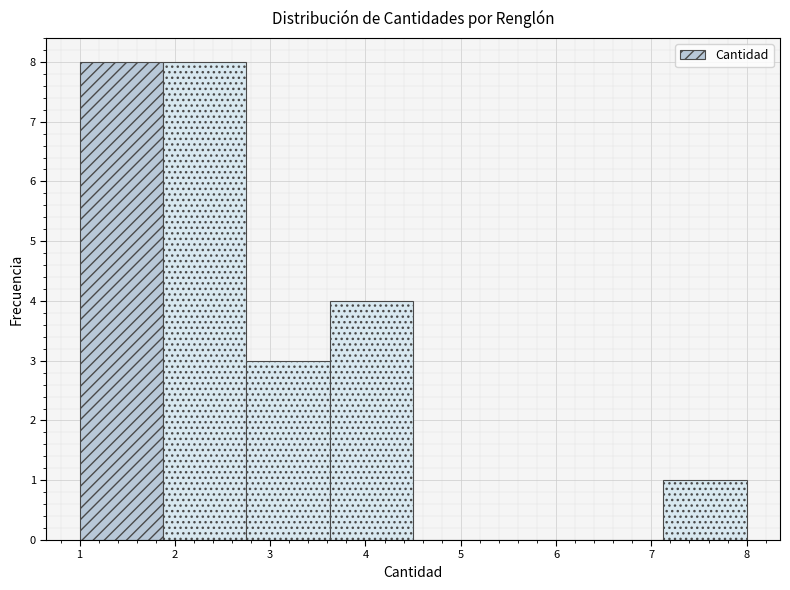

What is the height of the bar covering 2.8 to 3.6 on the x-axis? Neither the bar edges nor the heights are printed on the chart, so give them approximately, as read against the axes.

3